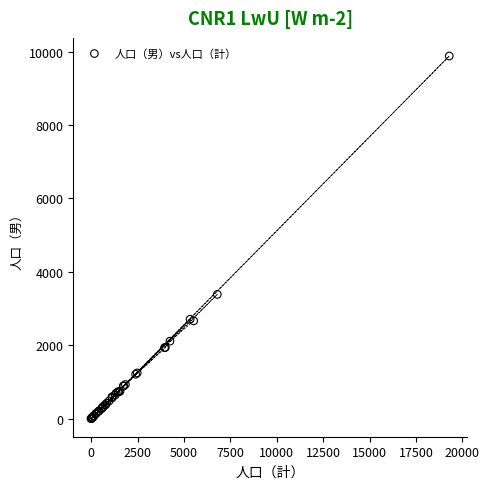

What Y value in the scatter plot is closest to 4939?

3383